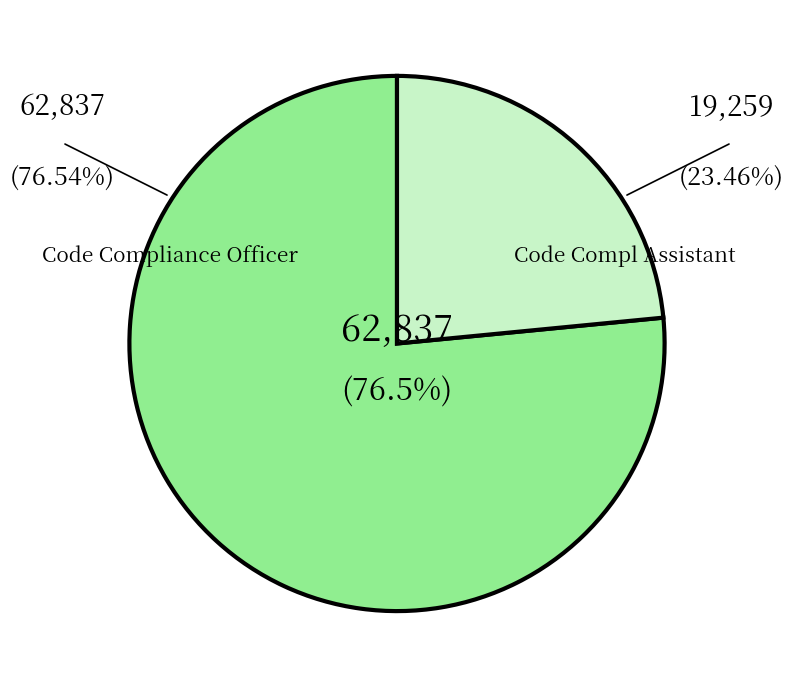

Does any single category account for the majority?

Yes